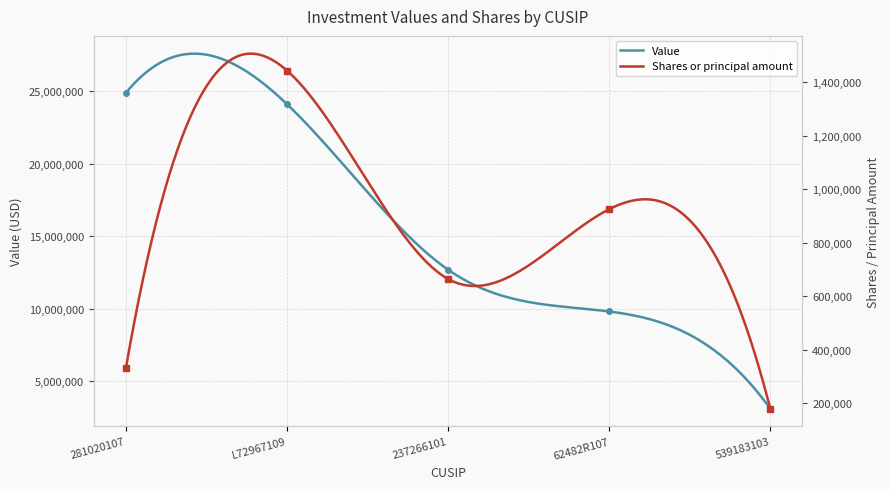

What is the highest value of the Value series?

27608658.8